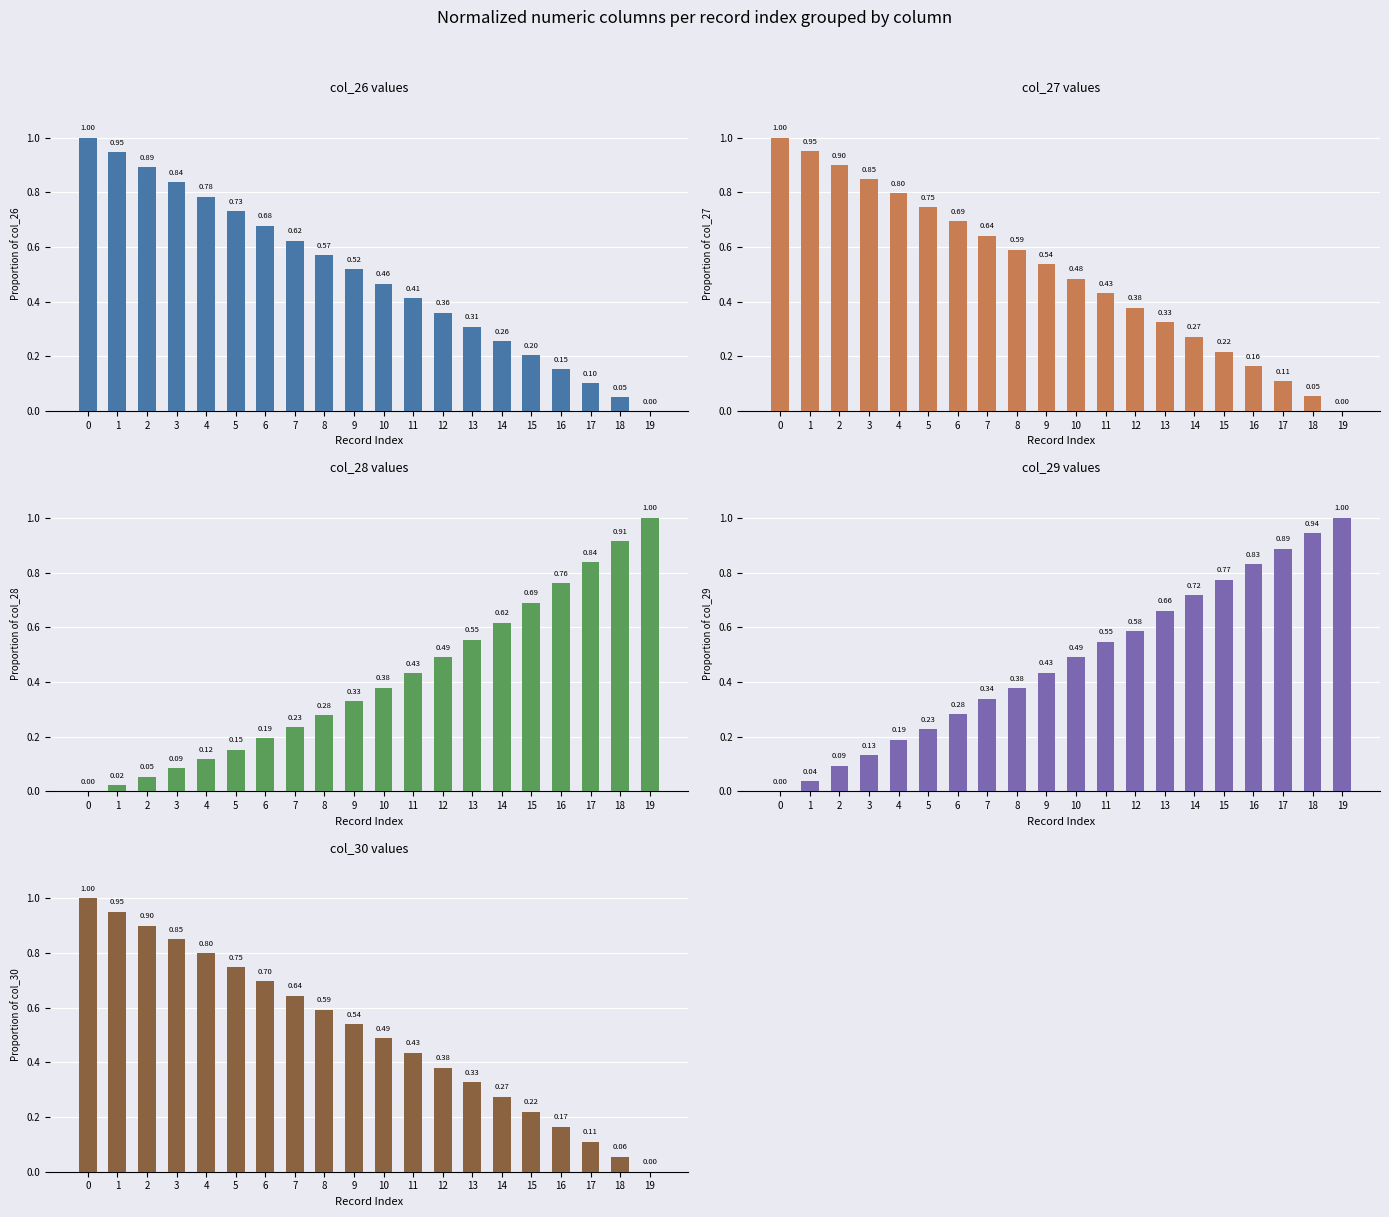

Reading left to right, extract all data points from this chart.

col_26: 0=1.0	1=0.9	2=0.9	3=0.8	4=0.8	5=0.7	6=0.7	7=0.6	8=0.6	9=0.5	10=0.5	11=0.4	12=0.4	13=0.3	14=0.3	15=0.2	16=0.2	17=0.1	18=0.1	19=0.0
col_27: 0=1.0	1=0.9	2=0.9	3=0.8	4=0.8	5=0.7	6=0.7	7=0.6	8=0.6	9=0.5	10=0.5	11=0.4	12=0.4	13=0.3	14=0.3	15=0.2	16=0.2	17=0.1	18=0.1	19=0.0
col_28: 0=0.0	1=0.0	2=0.1	3=0.1	4=0.1	5=0.2	6=0.2	7=0.2	8=0.3	9=0.3	10=0.4	11=0.4	12=0.5	13=0.6	14=0.6	15=0.7	16=0.8	17=0.8	18=0.9	19=1.0
col_29: 0=0.0	1=0.0	2=0.1	3=0.1	4=0.2	5=0.2	6=0.3	7=0.3	8=0.4	9=0.4	10=0.5	11=0.5	12=0.6	13=0.7	14=0.7	15=0.8	16=0.8	17=0.9	18=0.9	19=1.0
col_30: 0=1.0	1=1.0	2=0.9	3=0.8	4=0.8	5=0.7	6=0.7	7=0.6	8=0.6	9=0.5	10=0.5	11=0.4	12=0.4	13=0.3	14=0.3	15=0.2	16=0.2	17=0.1	18=0.1	19=0.0